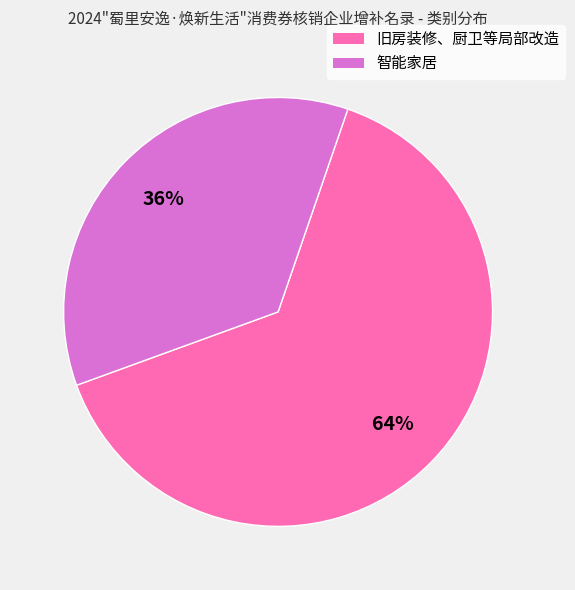

Rank the categories by value from highest to lowest.

旧房装修、厨卫等局部改造, 智能家居